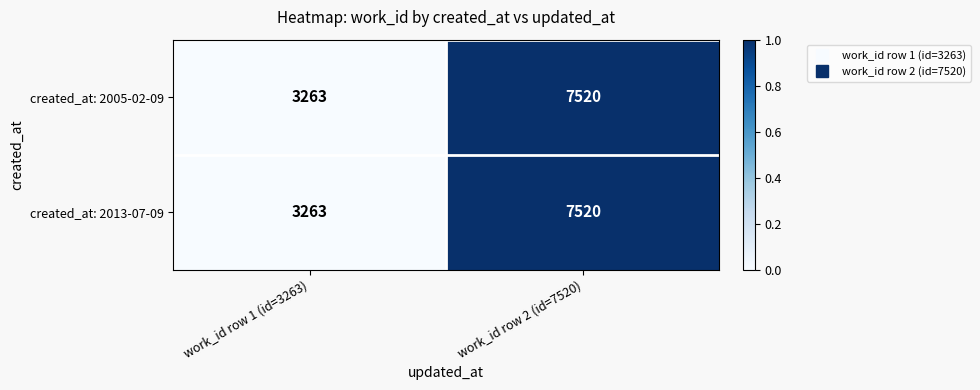

List the labels in order of created_at: 2013-07-09 value, smallest first.

work_id row 1 (id=3263), work_id row 2 (id=7520)